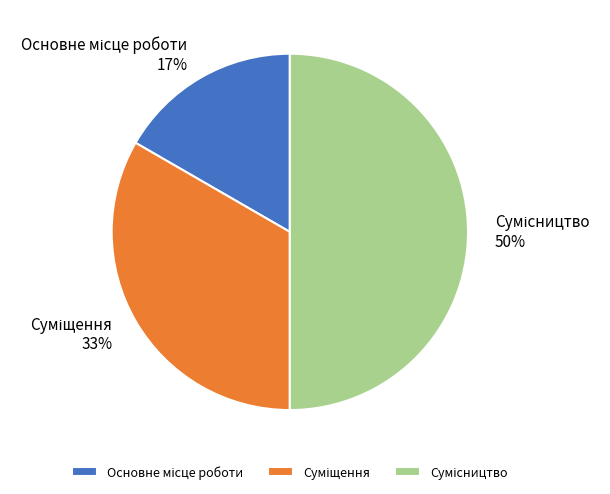

To the nearest percent, what is the average slice percentage?

33%